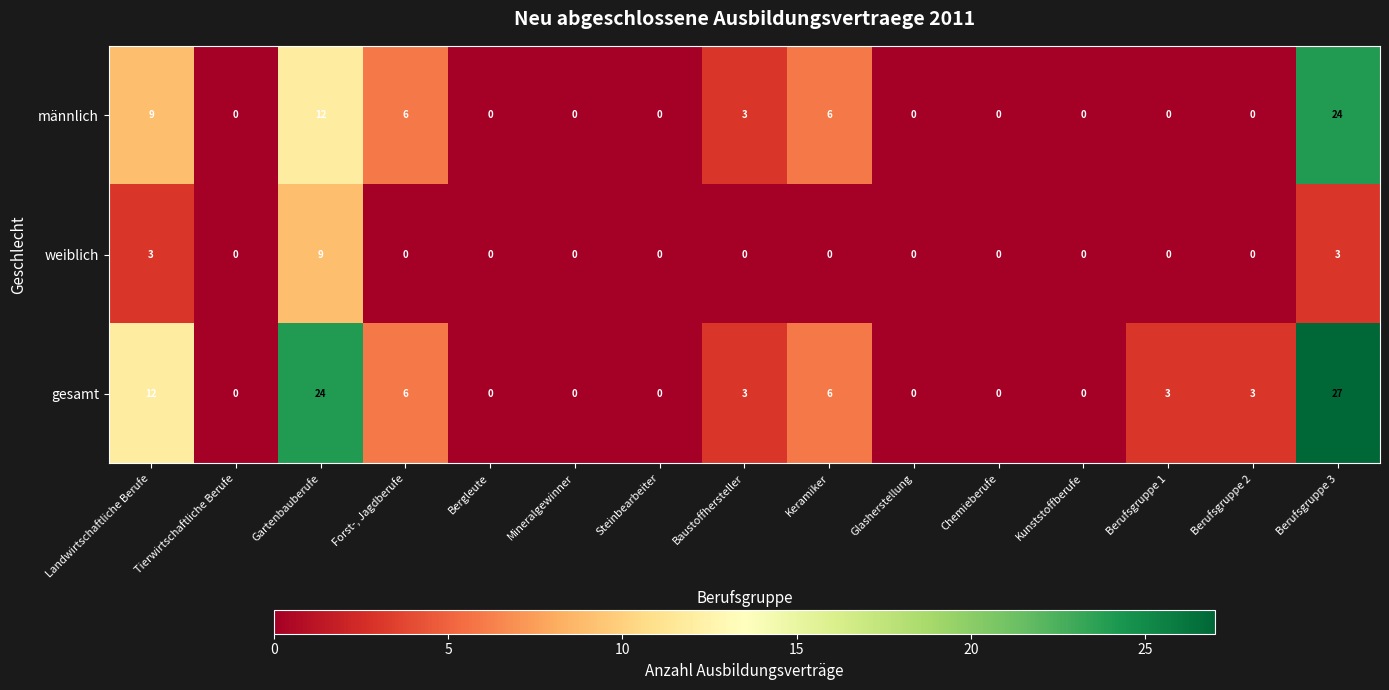

At how many categories does at least one series exceed 17?

2